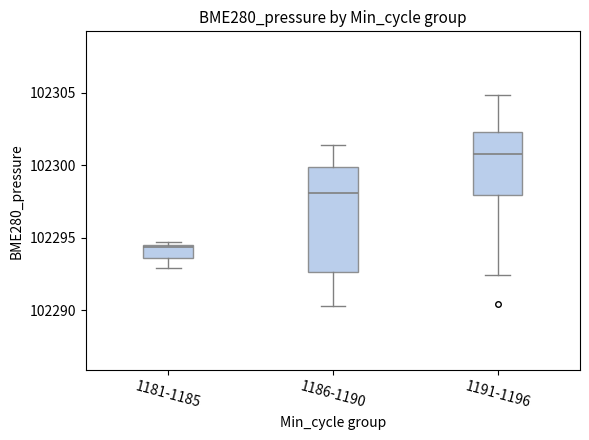

Where does the median line of the box for 1191-1196 sit on the y-axis? The values are not printed on the chart, so give them approximately, as read against the axis.

102301.0